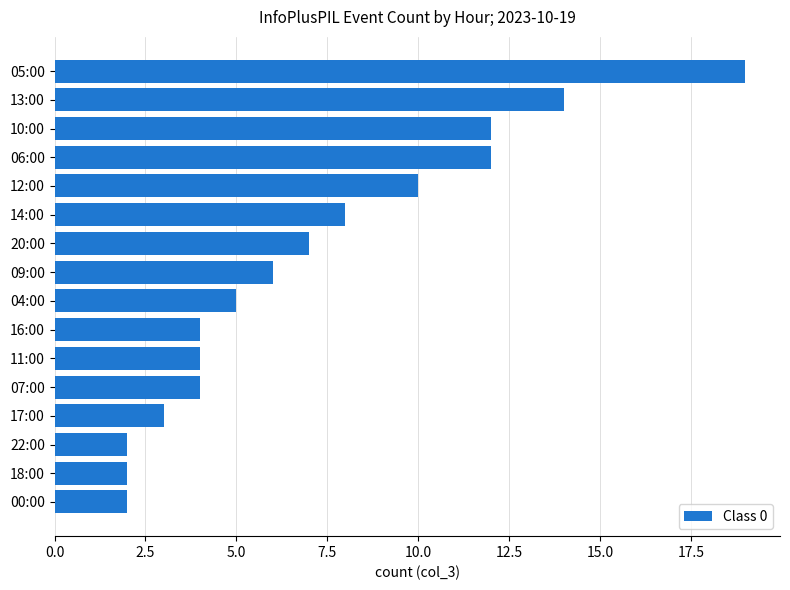

What is the difference between the second highest and minimum values?

12